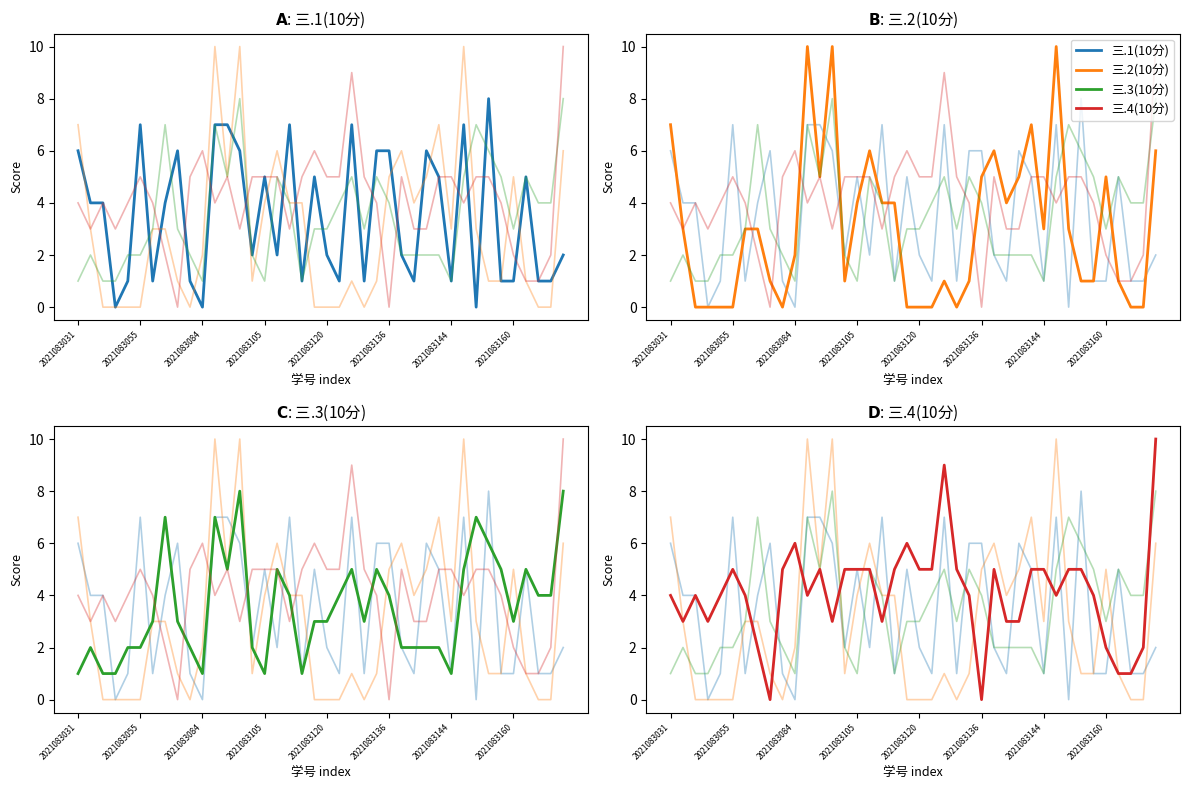

What is the sum of the 三.3(10分) values at 2021083055 and 26?

4